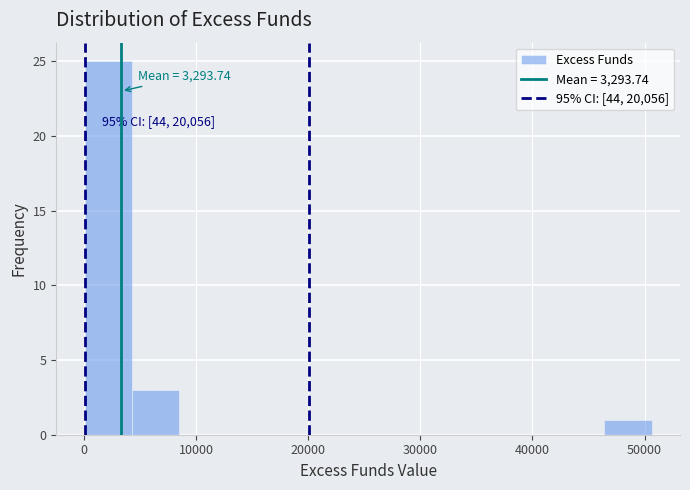

Over which range of the x-axis is the bar tallest?

0 to 4000